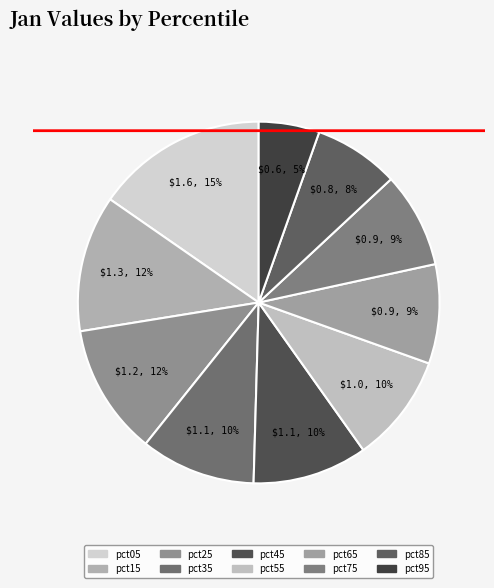

Rank the categories by value from highest to lowest.

pct05, pct15, pct25, pct35, pct45, pct55, pct65, pct75, pct85, pct95